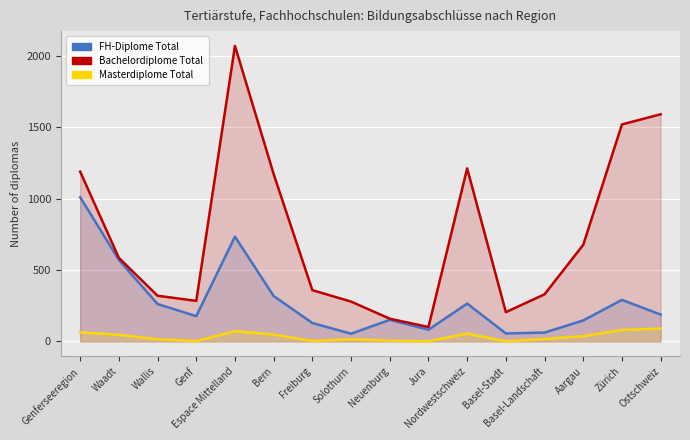

Where is the first local minimum for Masterdiplome Total?

Genf